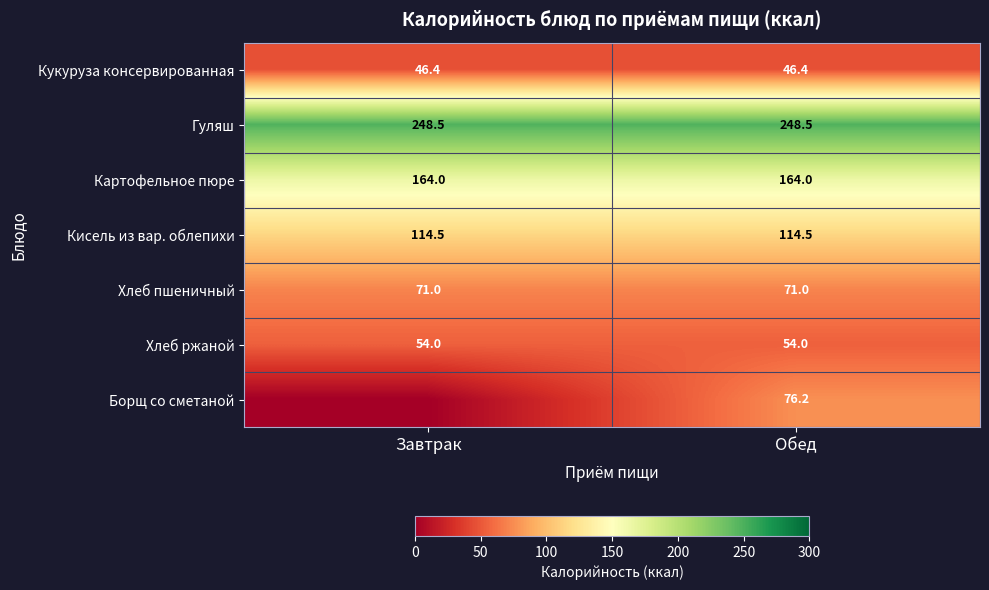

Is the value of Кукуруза консервированная at Обед greater than the value of Кисель из вар. облепихи at Обед?

No